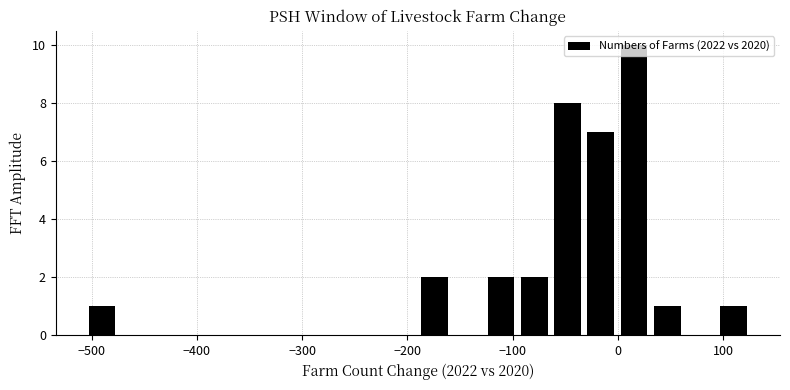

Read against the x-axis, roughly where is the centre of the tallest bar?

20